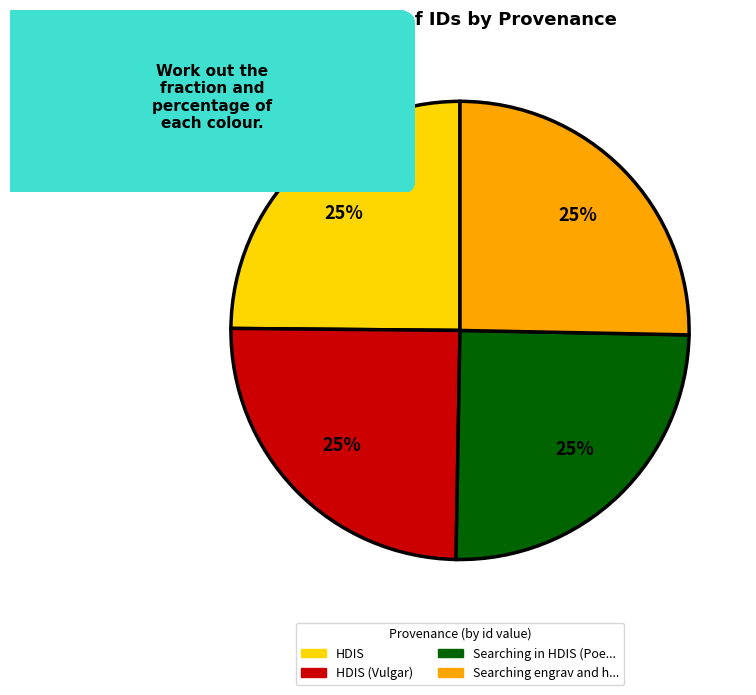

To the nearest percent, what is the average slice percentage?

25%